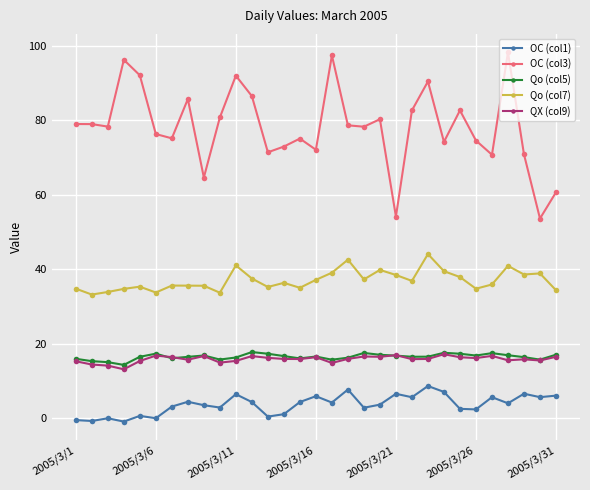

What is the highest value of the Qo (col7) series?

44.0